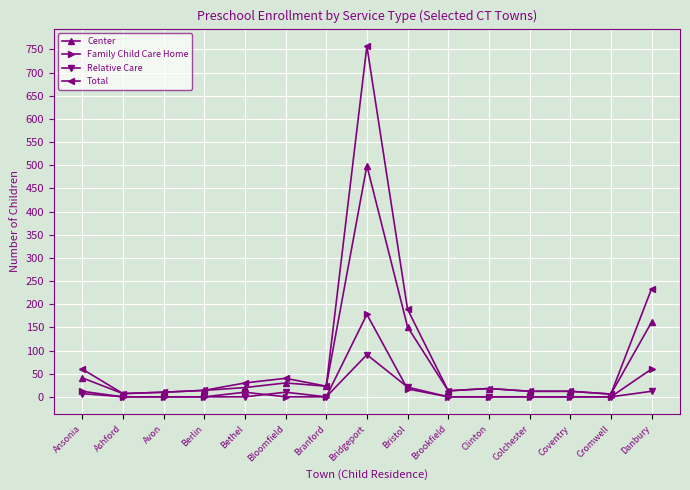

True or false: Total has more than 0 points higher than both neighbors.

True